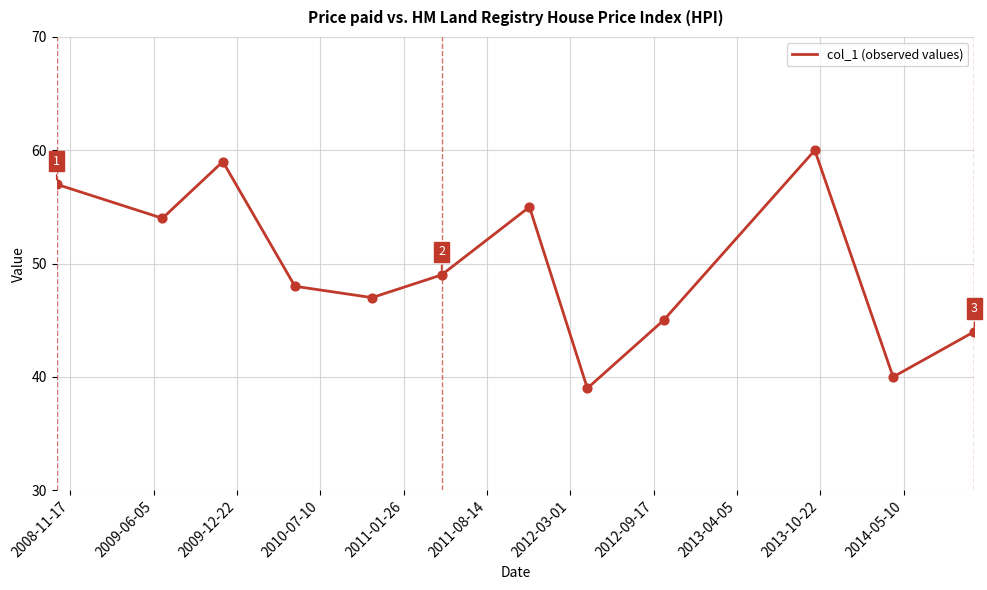

What is the greatest value displayed?

60